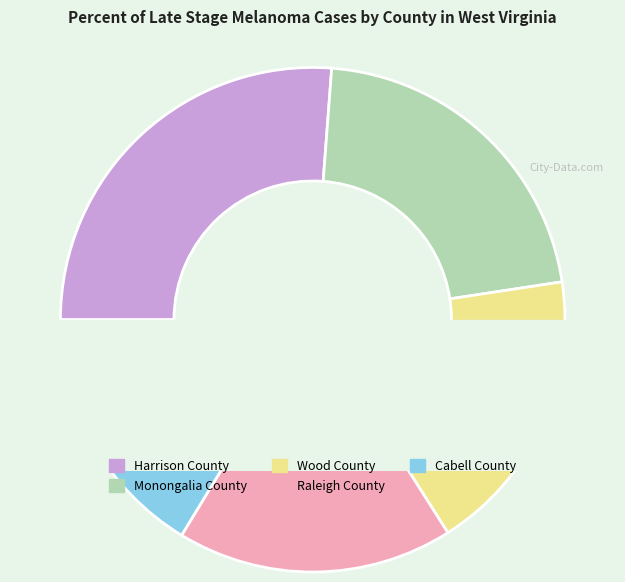

Count the number of slices in the pie.

5